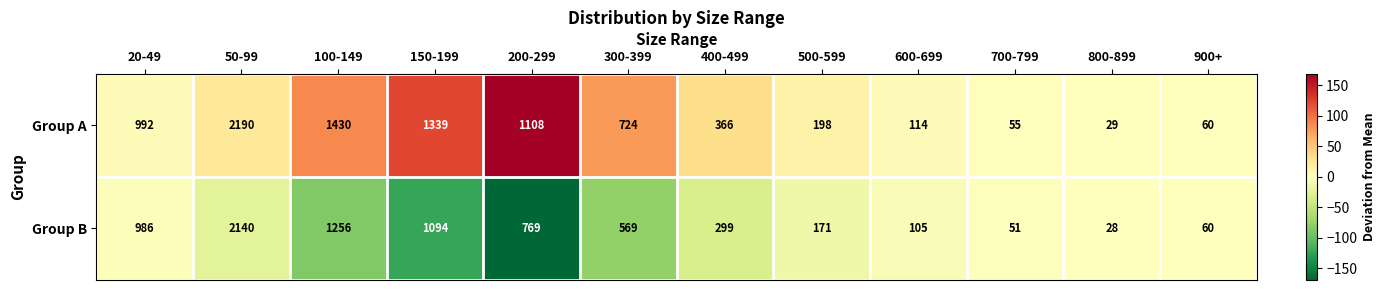

Is it true that Group A equals 1430 at 100-149?

True